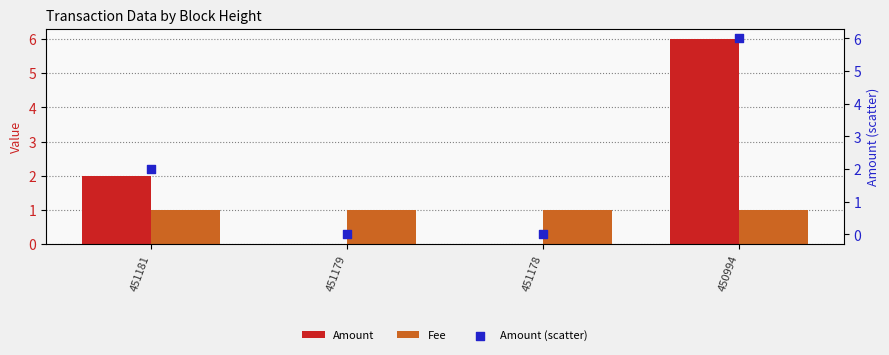

At which category is the sum across all series the highest?

450994